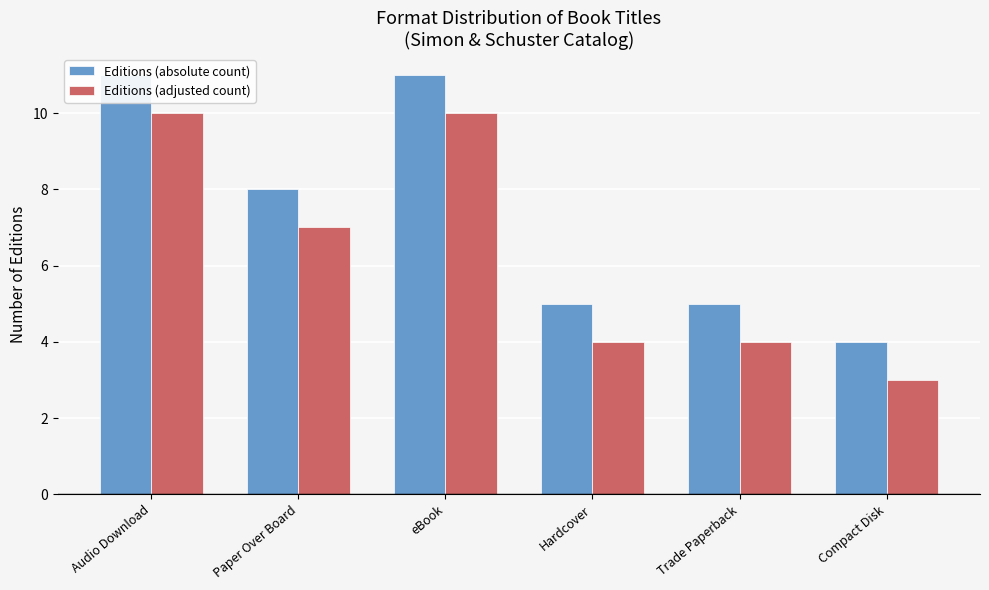

Which series has the largest total across all categories?

Editions (absolute count)